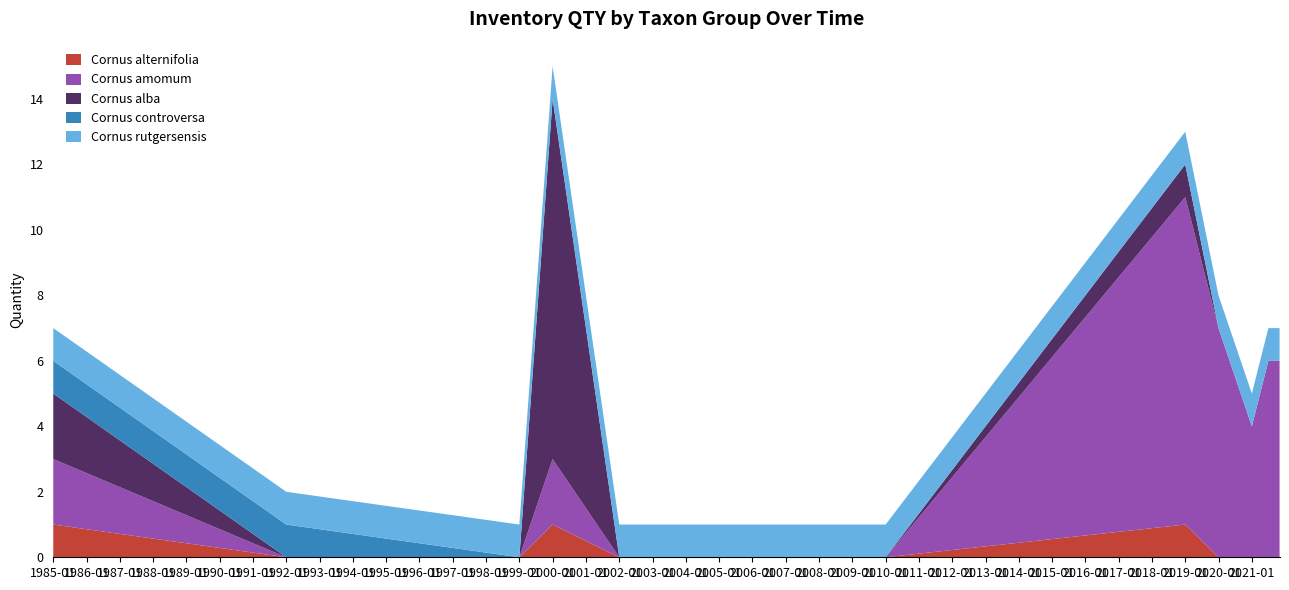

Reading left to right, what are all the values shown in this chart?

Cornus alternifolia: 1985-01-01=1	1992-01-01=0	1999-01-01=0	2000-01-01=1	2002-01-01=0	2003-01-01=0	2004-01-01=0	2005-01-01=0	2008-01-01=0	2010-01-01=0	2019-01-01=1	2020-01-01=0	2021-01-01=0	2021-07-01=0	2021-11-01=0
Cornus amomum: 1985-01-01=2	1992-01-01=0	1999-01-01=0	2000-01-01=2	2002-01-01=0	2003-01-01=0	2004-01-01=0	2005-01-01=0	2008-01-01=0	2010-01-01=0	2019-01-01=10	2020-01-01=7	2021-01-01=4	2021-07-01=6	2021-11-01=6
Cornus alba: 1985-01-01=2	1992-01-01=0	1999-01-01=0	2000-01-01=11	2002-01-01=0	2003-01-01=0	2004-01-01=0	2005-01-01=0	2008-01-01=0	2010-01-01=0	2019-01-01=1	2020-01-01=0	2021-01-01=0	2021-07-01=0	2021-11-01=0
Cornus controversa: 1985-01-01=1	1992-01-01=1	1999-01-01=0	2000-01-01=0	2002-01-01=0	2003-01-01=0	2004-01-01=0	2005-01-01=0	2008-01-01=0	2010-01-01=0	2019-01-01=0	2020-01-01=0	2021-01-01=0	2021-07-01=0	2021-11-01=0
Cornus rutgersensis: 1985-01-01=1	1992-01-01=1	1999-01-01=1	2000-01-01=1	2002-01-01=1	2003-01-01=1	2004-01-01=1	2005-01-01=1	2008-01-01=1	2010-01-01=1	2019-01-01=1	2020-01-01=1	2021-01-01=1	2021-07-01=1	2021-11-01=1